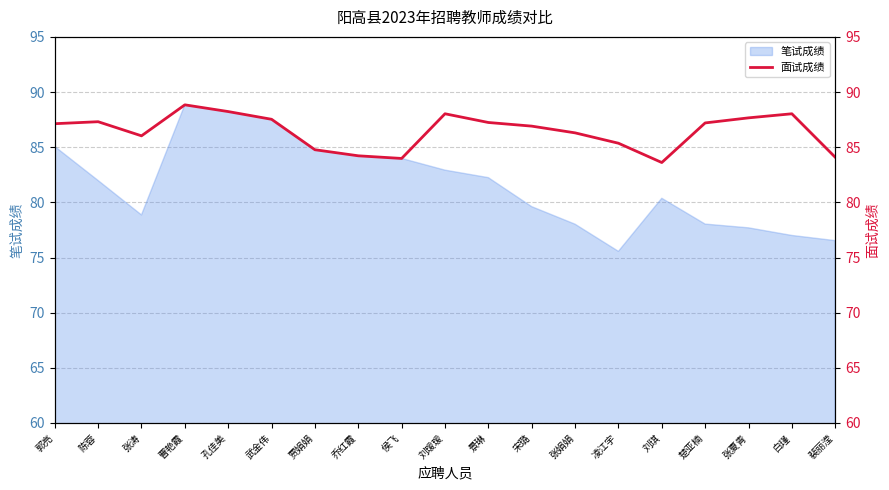

How many values exceed 87?

10